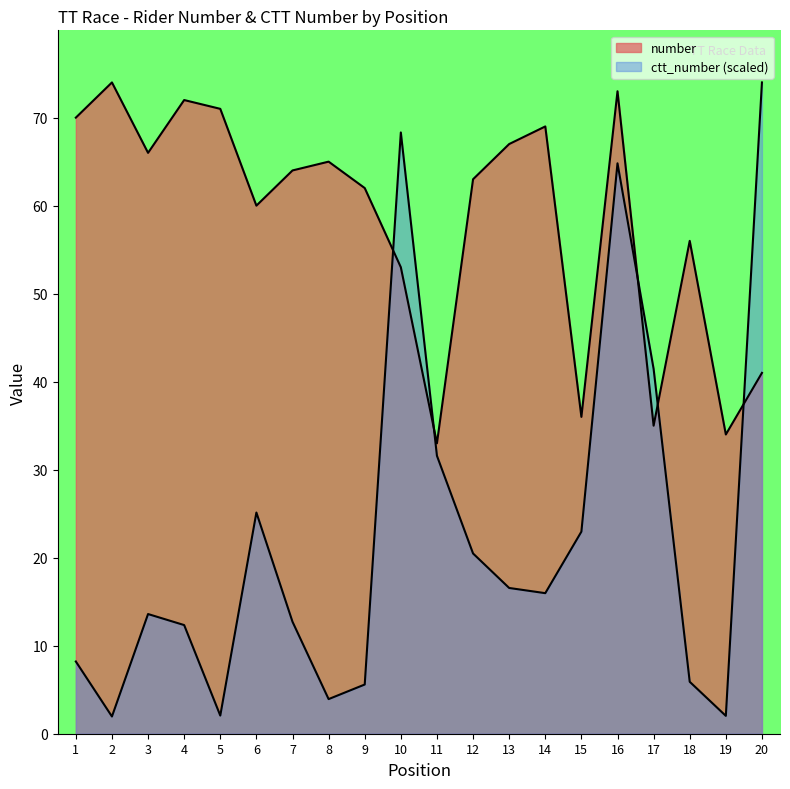

How many lines are shown in the chart?

2